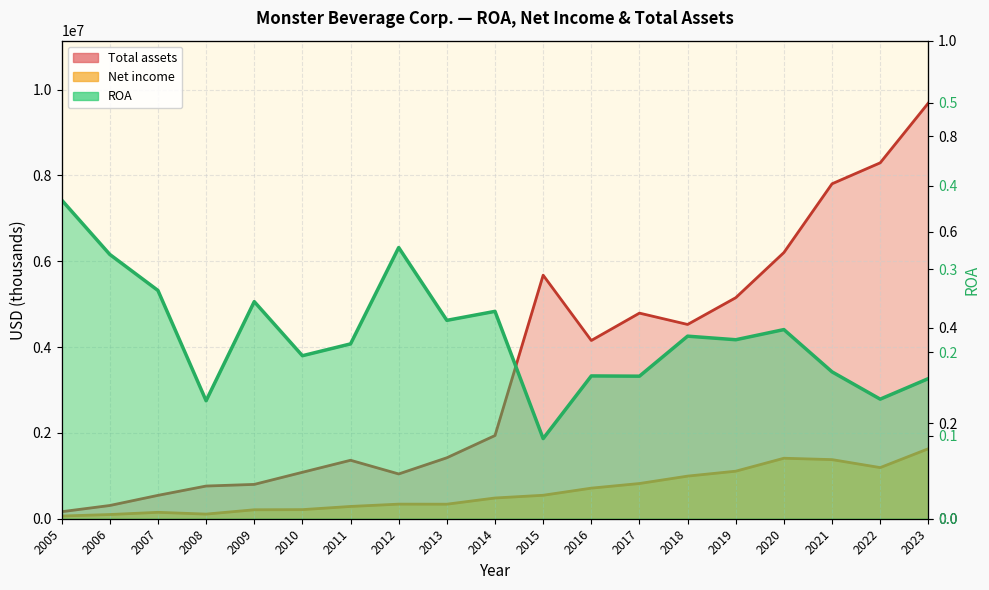

At which category is the sum across all series the highest?

2023